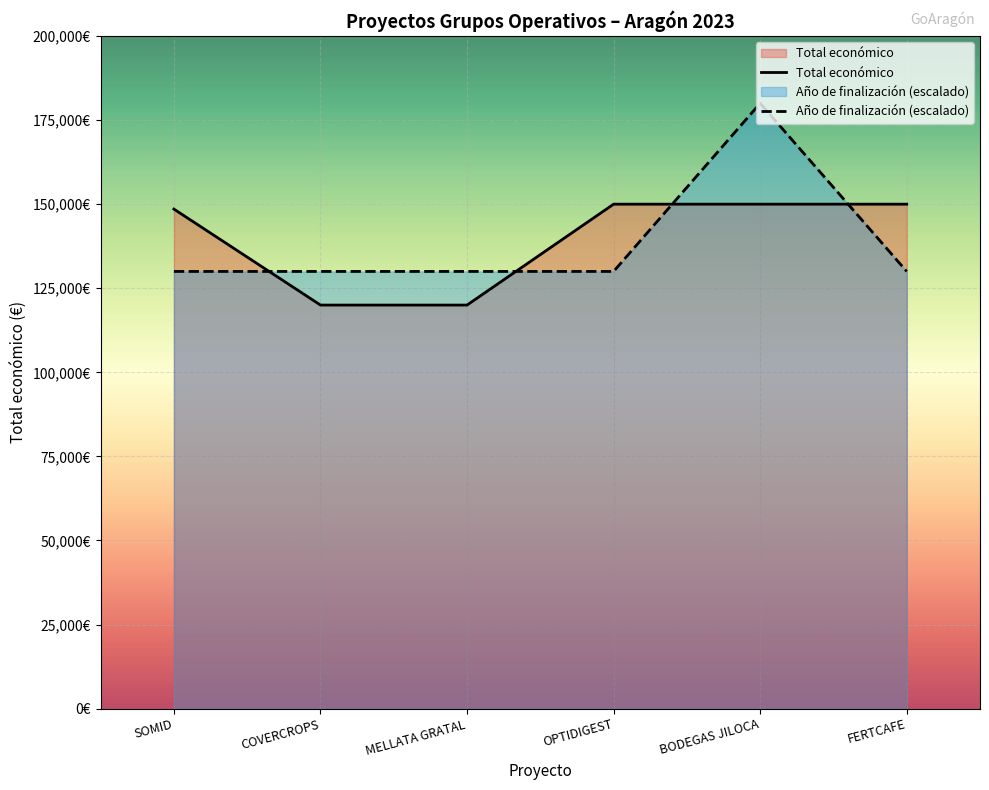

Reading left to right, extract all data points from this chart.

Total económico: 148534	120000	120000	150000	150000	150000
Año de finalización (escalado): 130000	130000	130000	130000	180000	130000